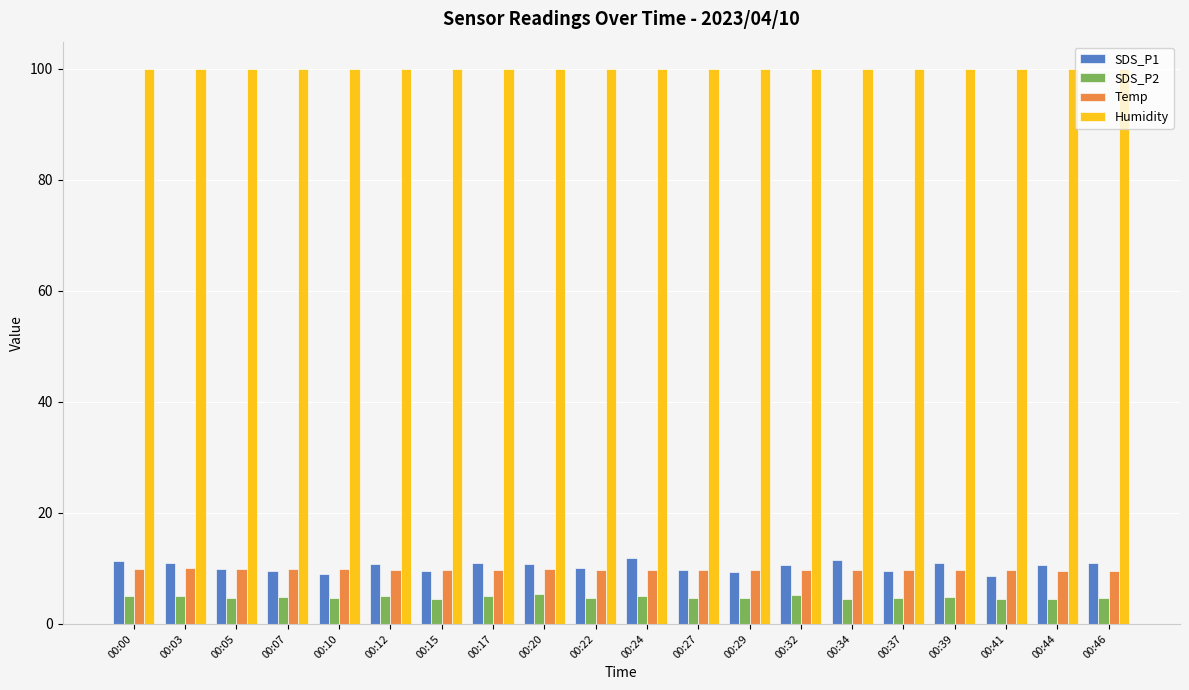

What is the lowest value of the SDS_P2 series?

4.5